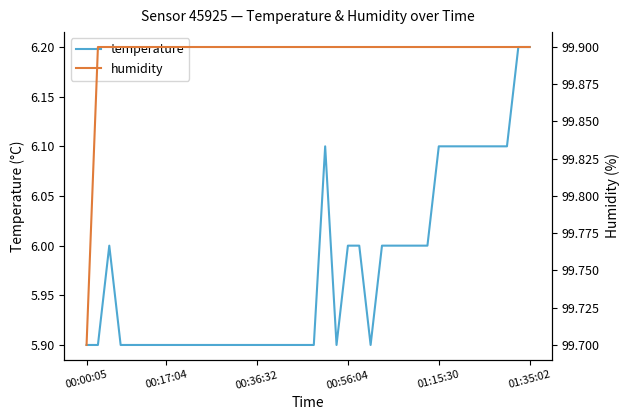

Does the chart display data point markers on the line(s)?

No